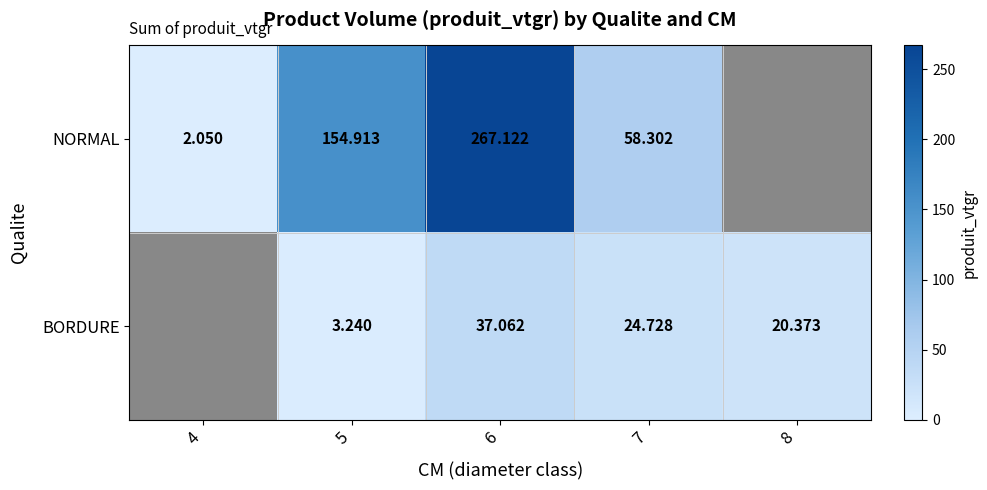

What is the highest value of the BORDURE series?

37.1